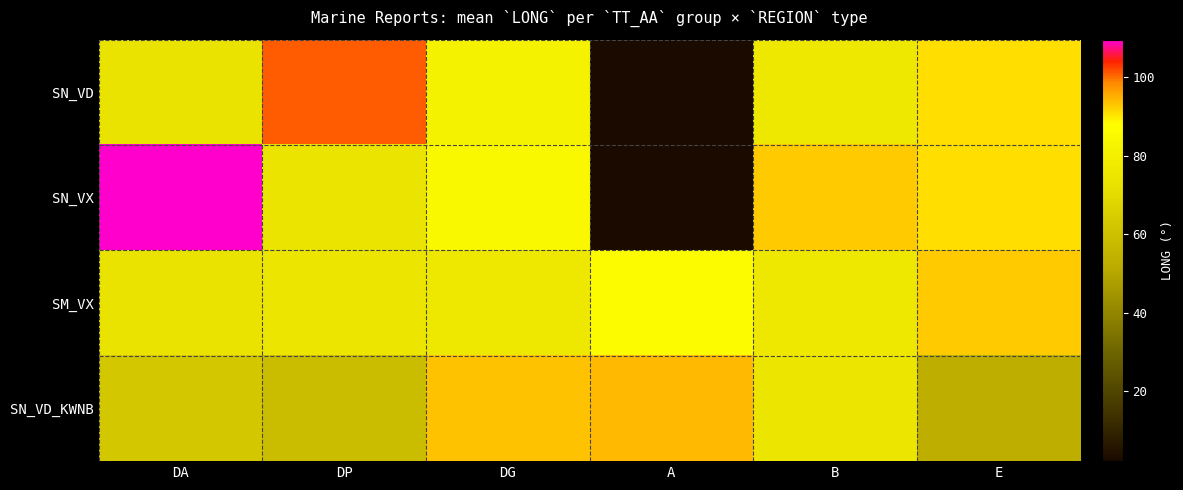

What is the difference between the highest and lowest values at DP?

42.6